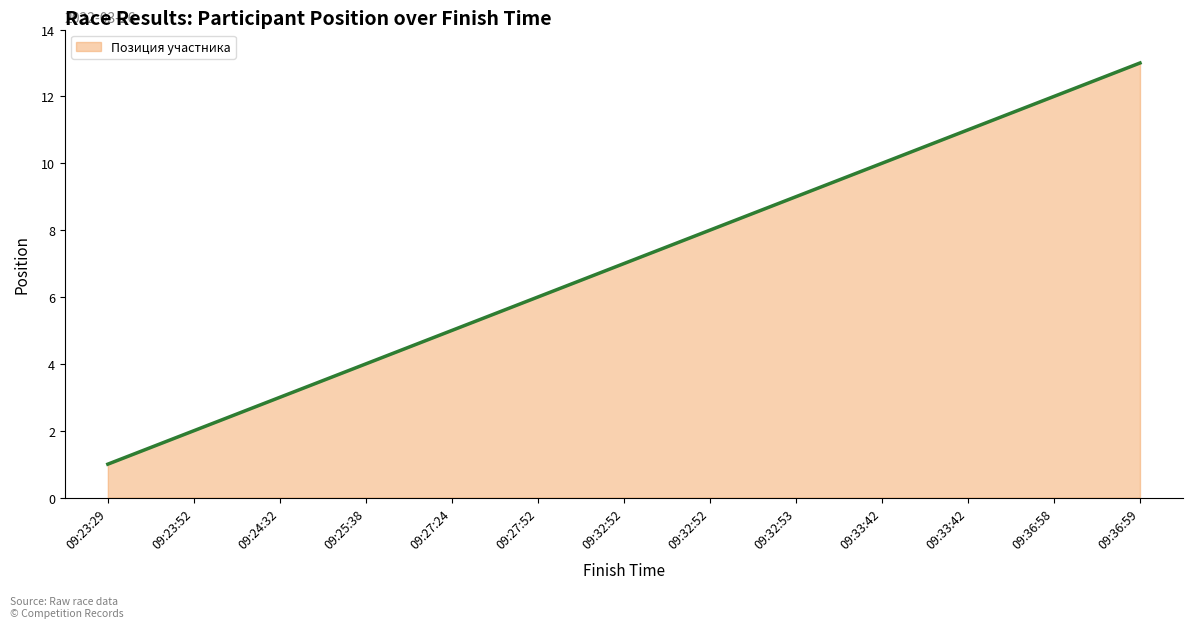

What is the sum of the values at 09:27:52 and 09:27:24?

11